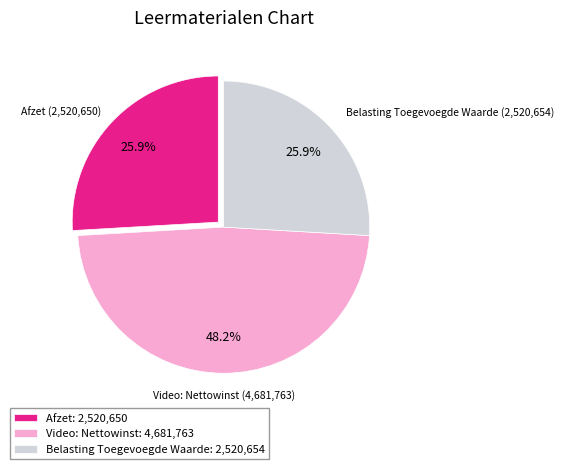

Which category has the biggest portion of the pie?

Video: Nettowinst: 4,681,763